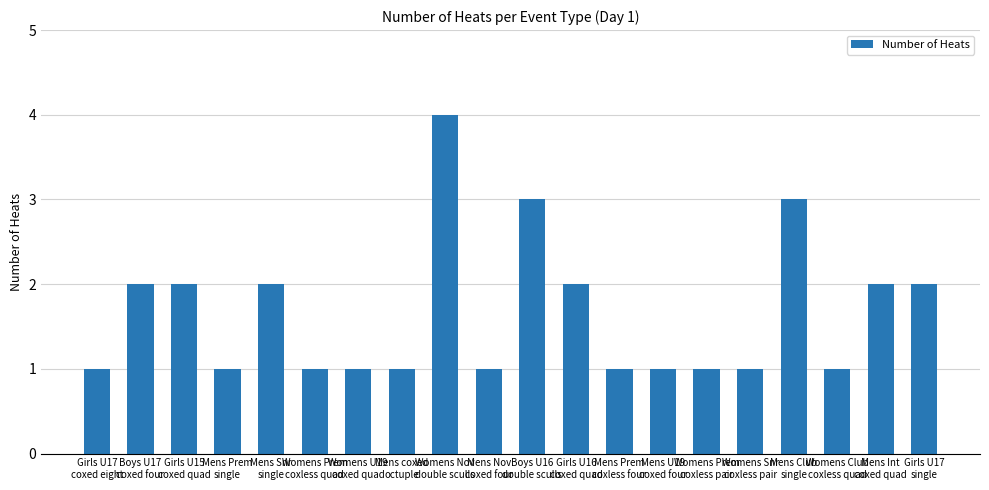

Count the values in the range 1 to 2.

17